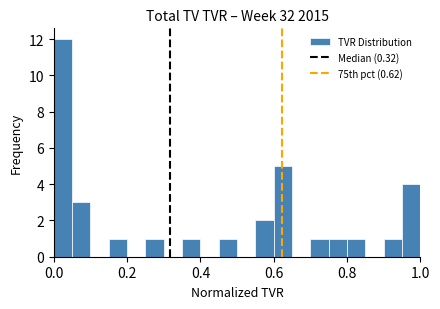

Around what value on the x-axis is the tallest bar? Give the approximate position of its centre, as read against the axis.

0.02